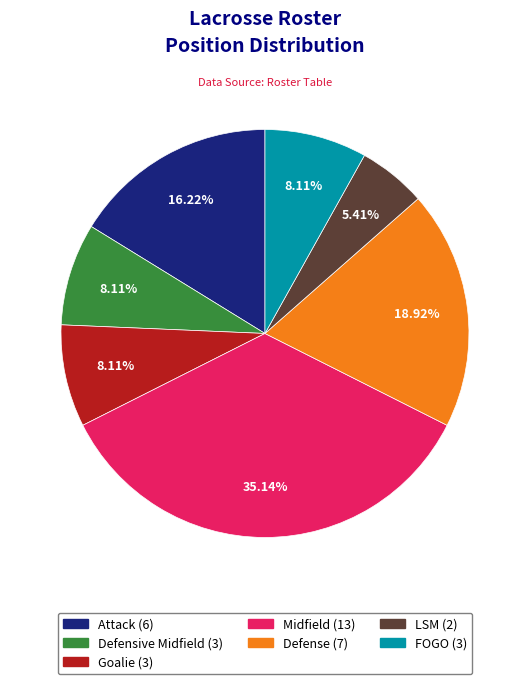

What is the largest slice in the pie chart?

Midfield